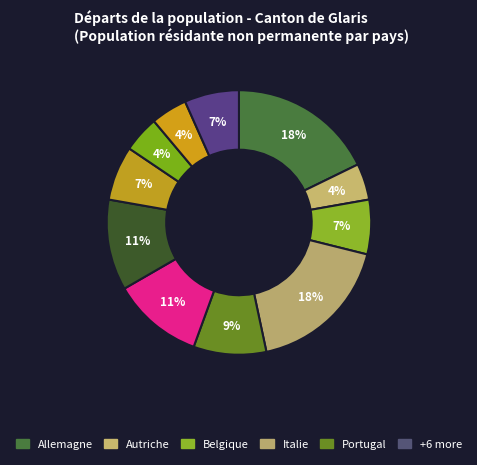

Is there a majority slice in this chart?

No